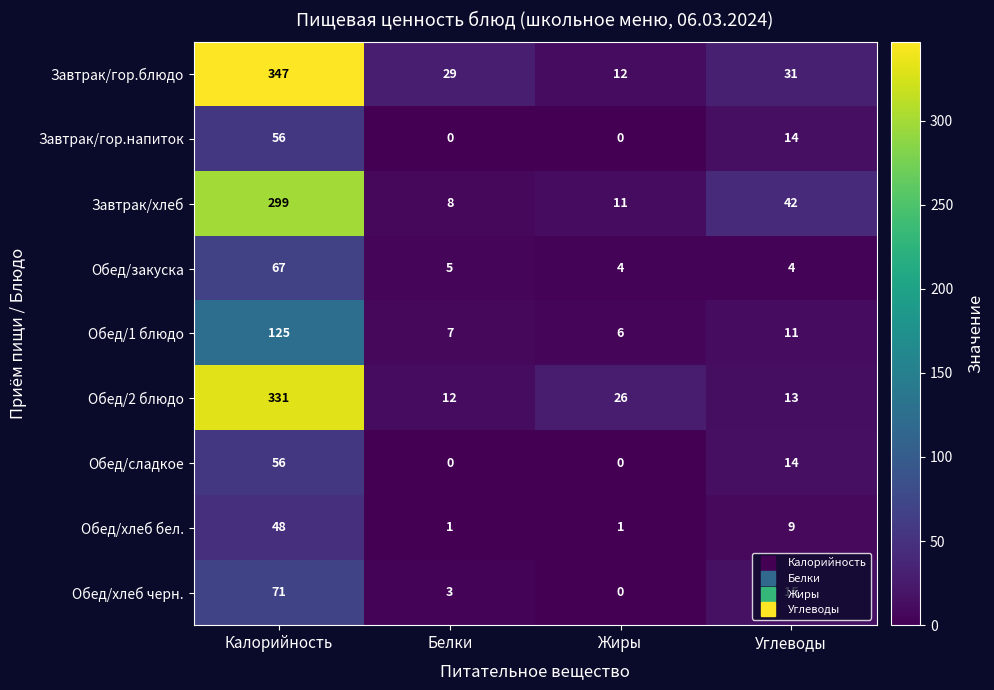

Rank the categories by Обед/хлеб черн. value from lowest to highest.

Жиры, Белки, Углеводы, Калорийность